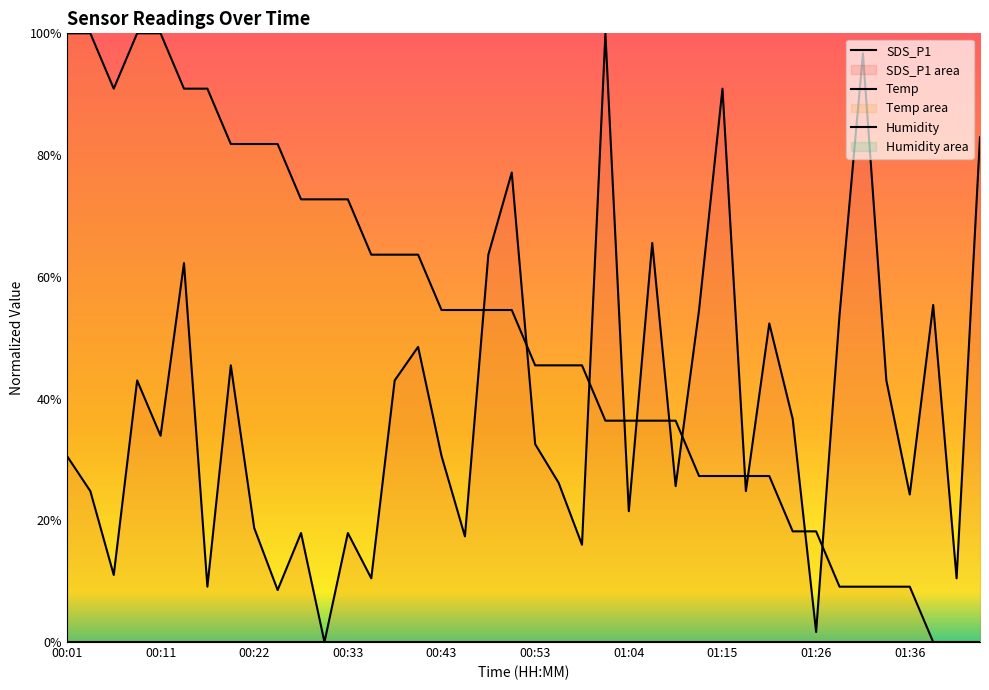

What is the highest value of the SDS_P1 series?

1.0